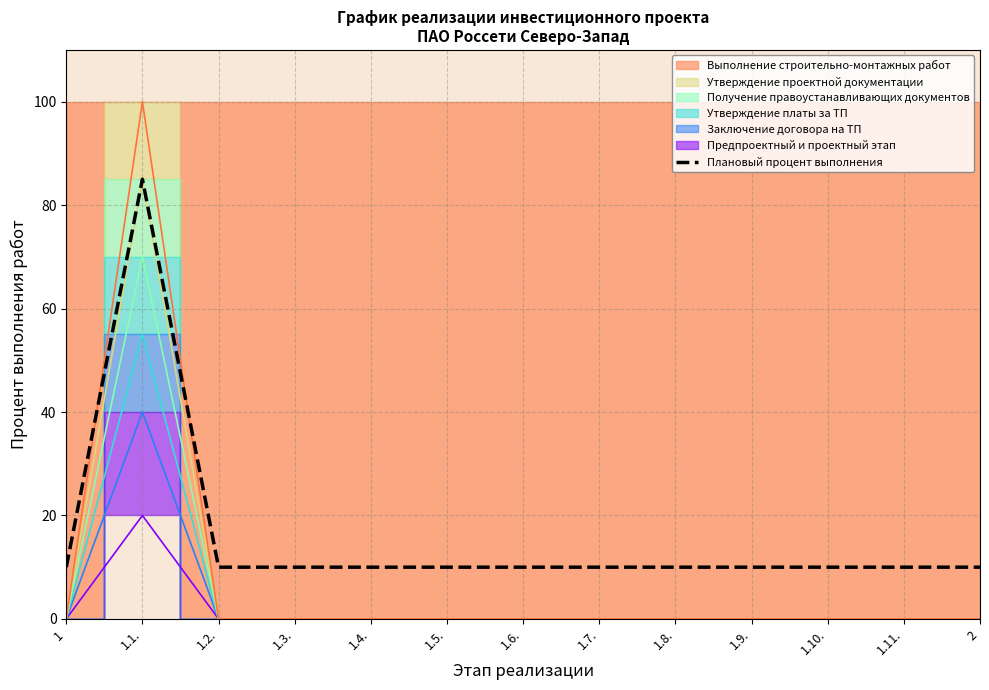

Which has a higher value, 1.4. or 1.3.?

1.4.